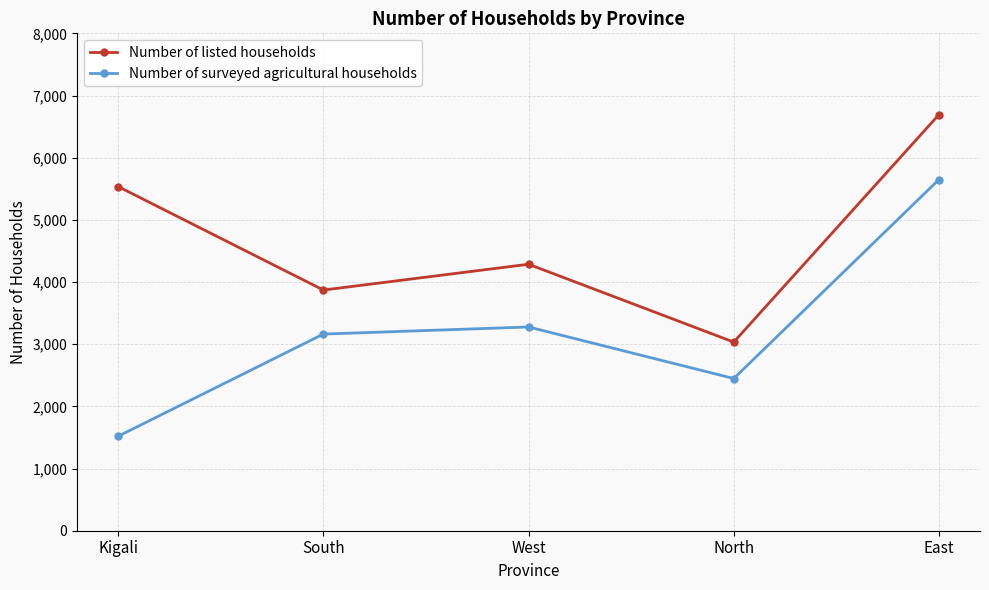

True or false: Number of listed households has a value of 9019 at East.

False